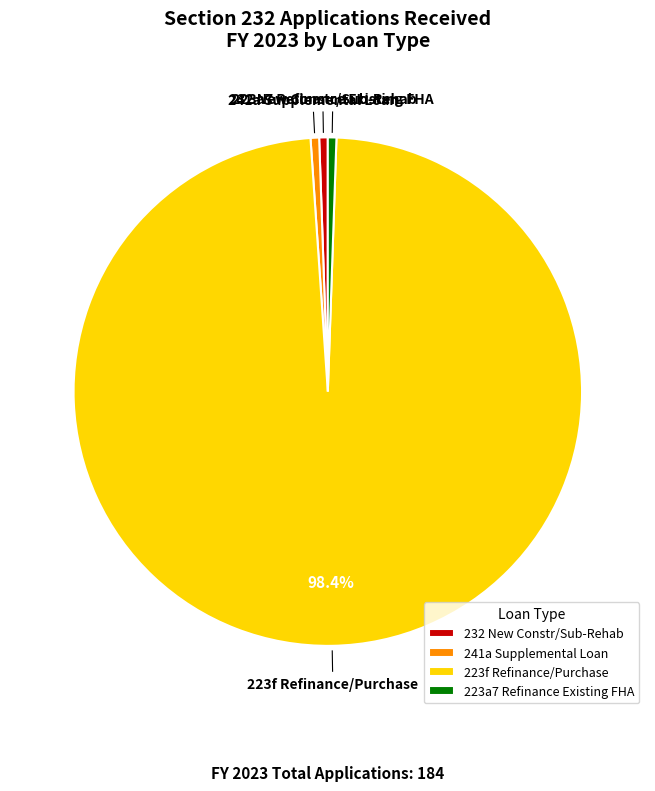

What is the largest slice in the pie chart?

223f Refinance/Purchase